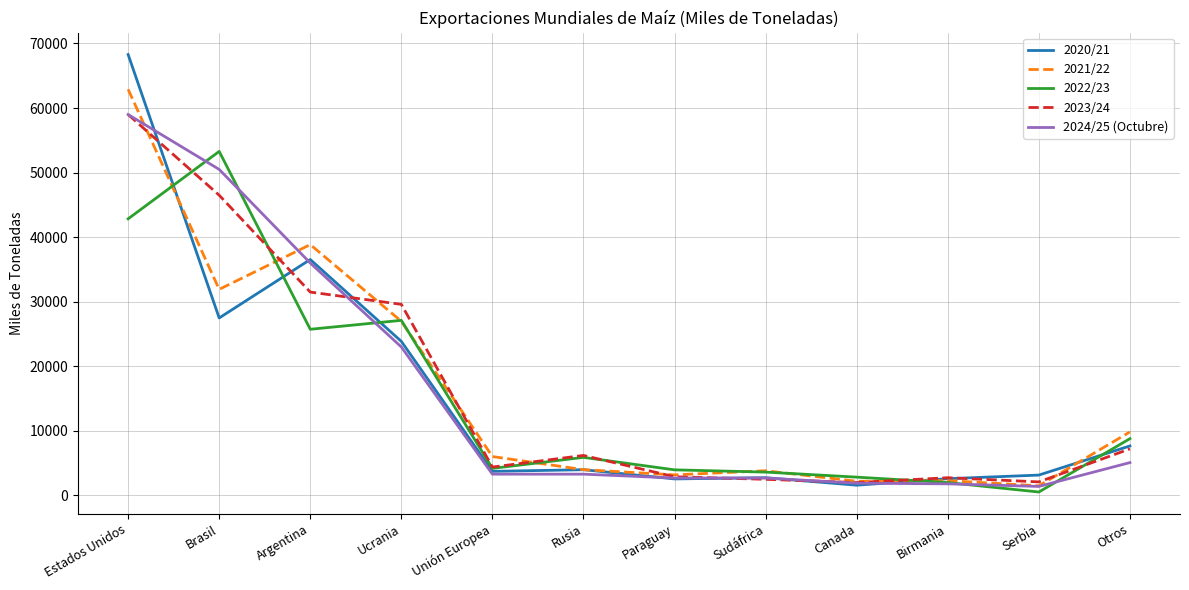

What is the spread (max minus min) of values at Otros?

4750